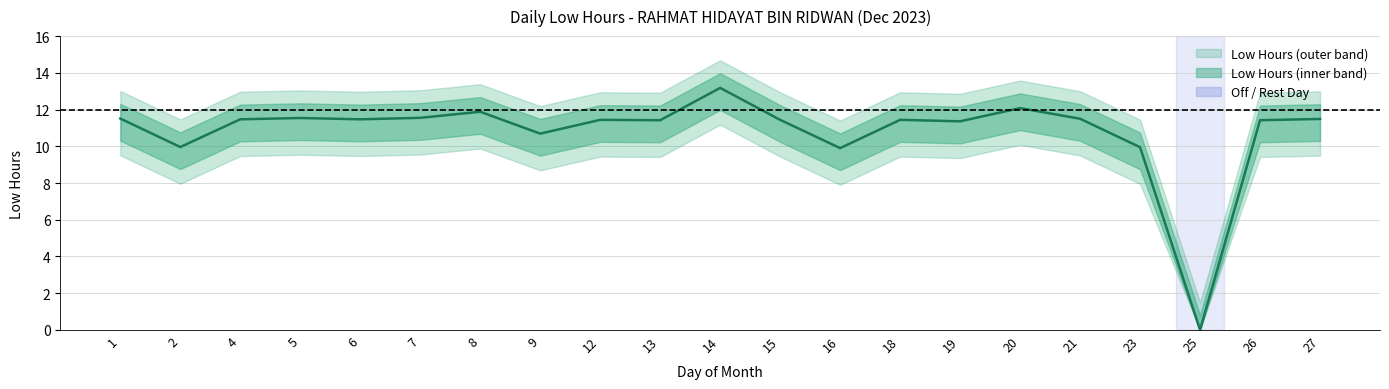

What is the difference between the values at 7 and 25?

11.6